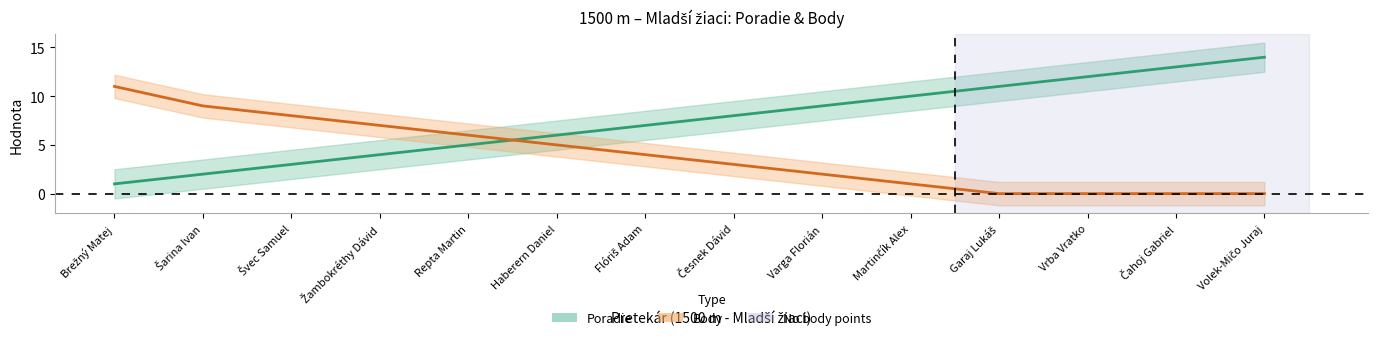

What is the spread (max minus min) of values at Vrba Vratko?

12